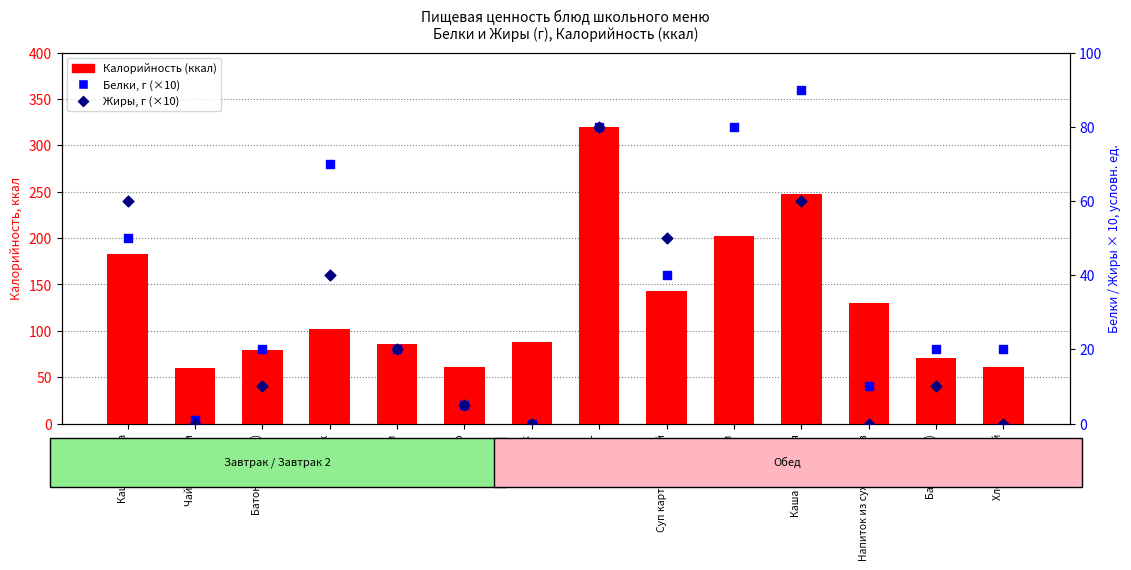

What are all the series names shown in the legend?

Калорийность (ккал), Белки (г), Жиры (г)